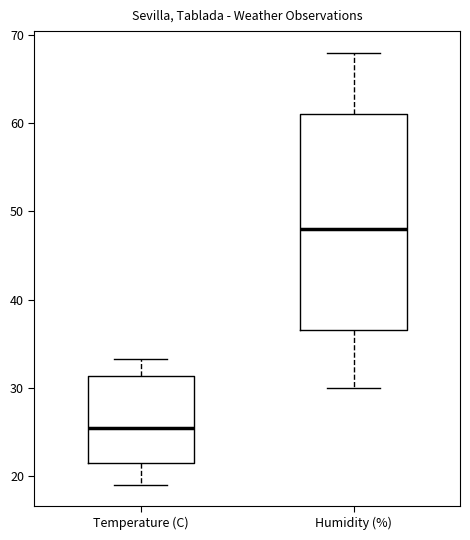

Where does the median line of the box for Temperature (C) sit on the y-axis? The values are not printed on the chart, so give them approximately, as read against the axis.

25